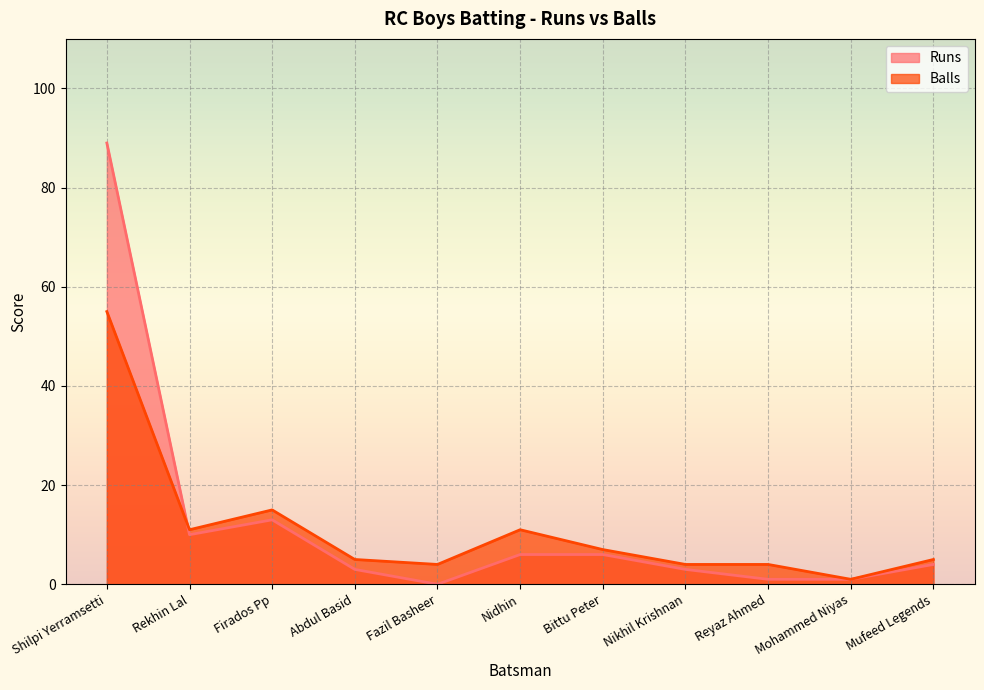

At which label is Runs closest to 44?

Firados Pp